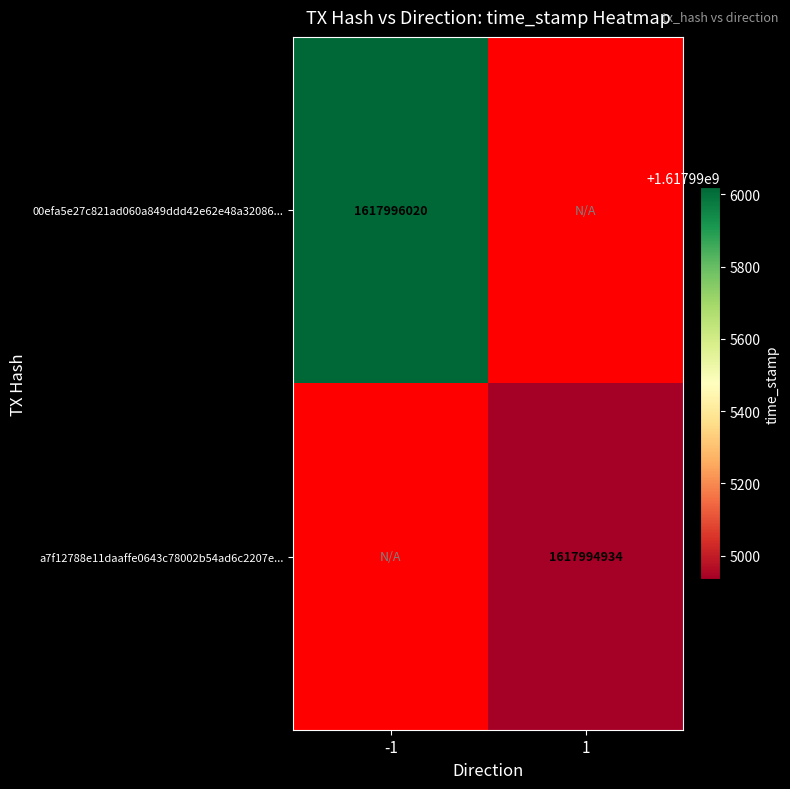

The value of 00efa5e27c821ad060a849ddd42e62e48a32086 at time_stamp is 1079545338. True or false?

False